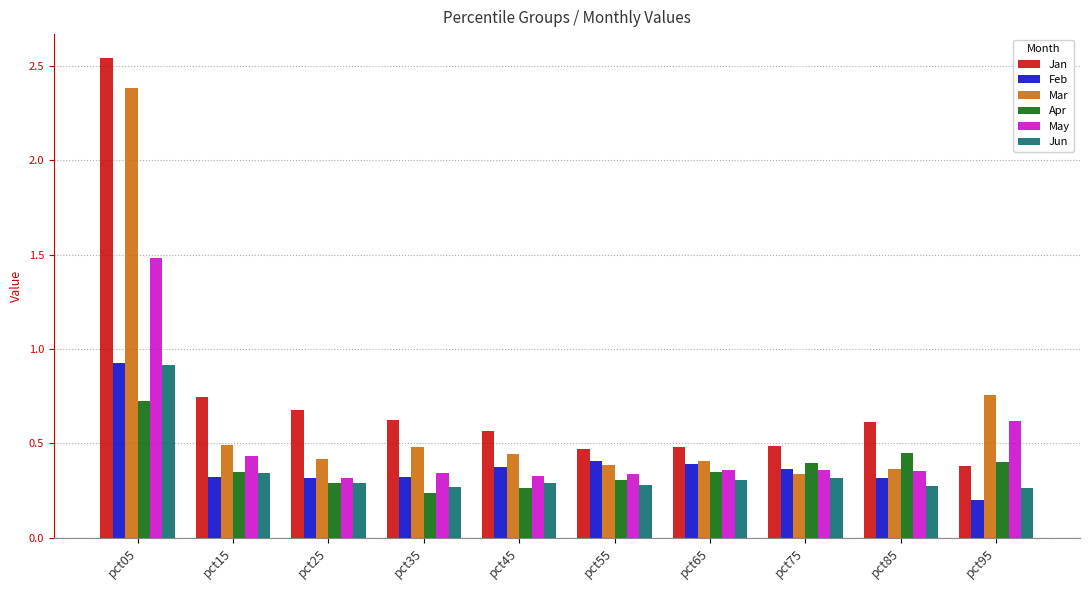

How many Feb values are between 0 and 1?

10